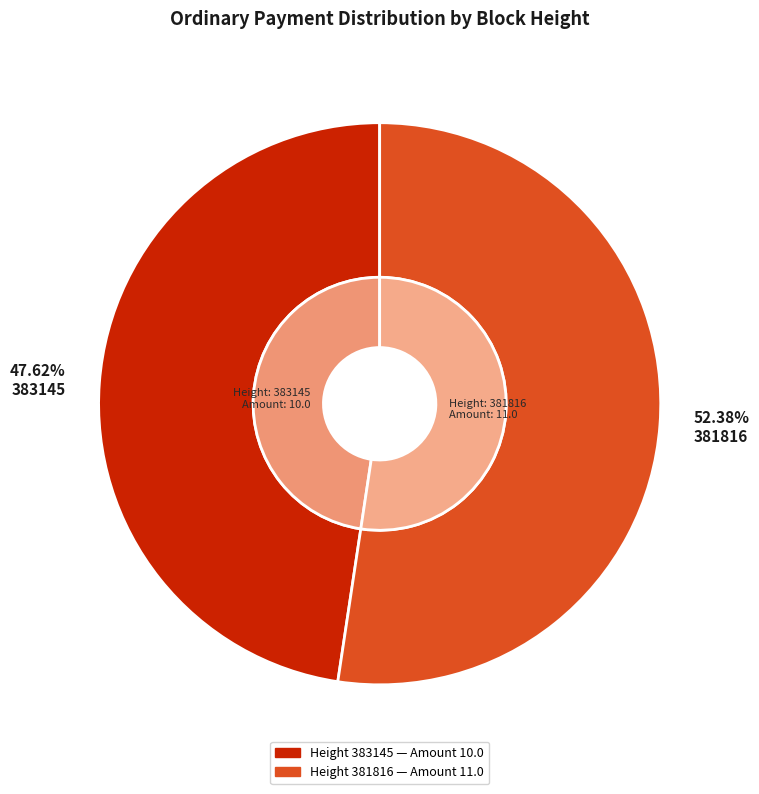

Is there any slice that represents more than half of the pie?

Yes